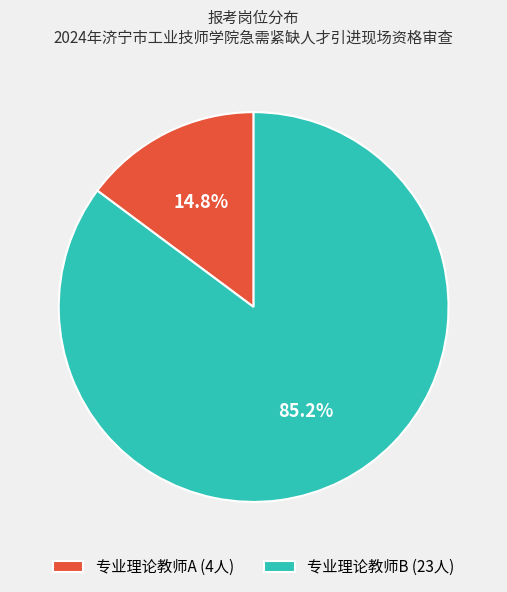

Which slice is the largest?

专业理论教师B